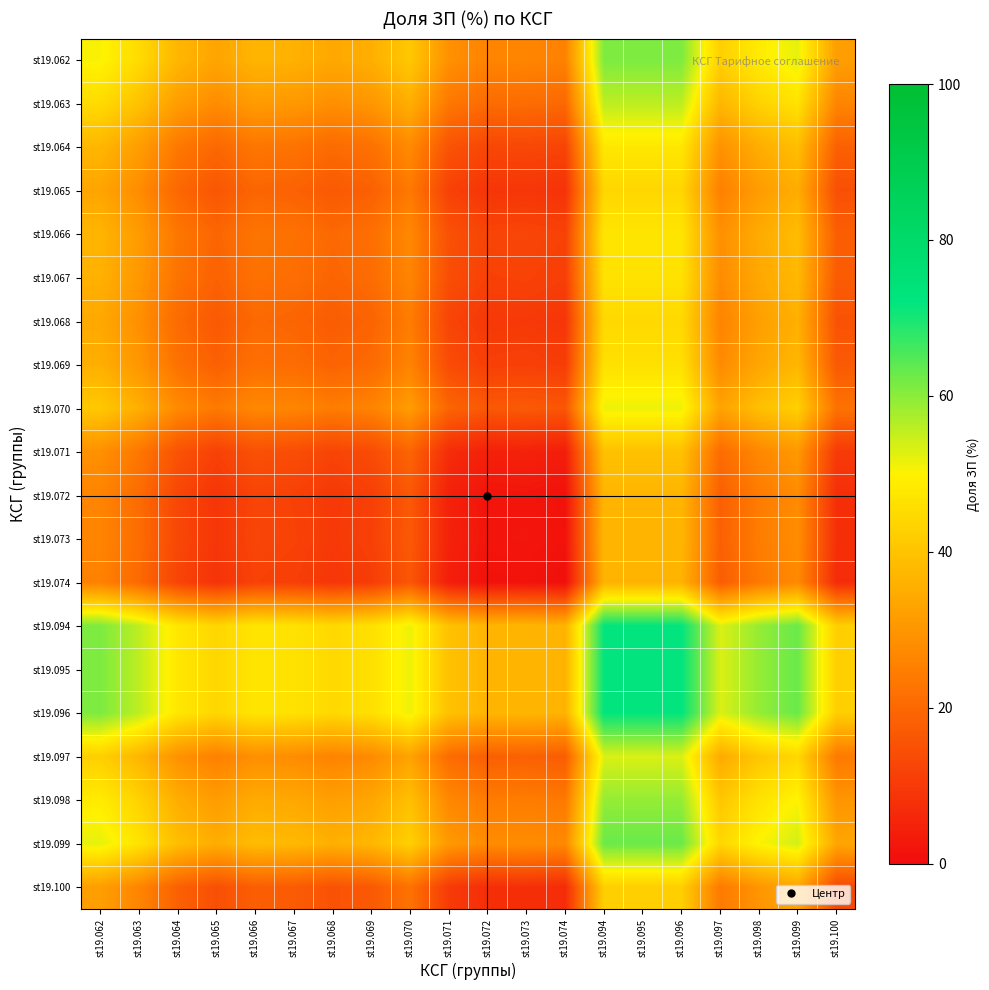

At which category is the sum across all series the highest?

st19.094